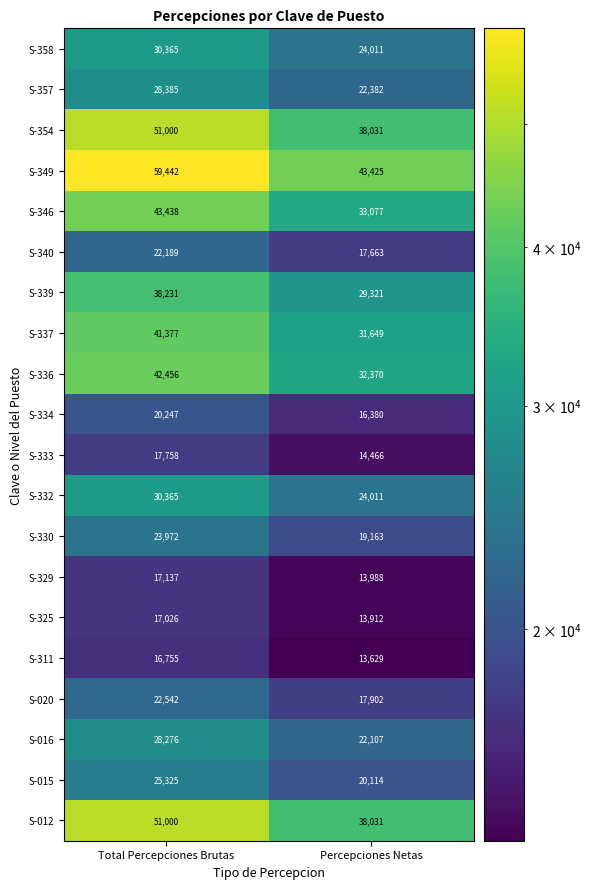

At which category is the sum across all series the highest?

Total Percepciones Brutas